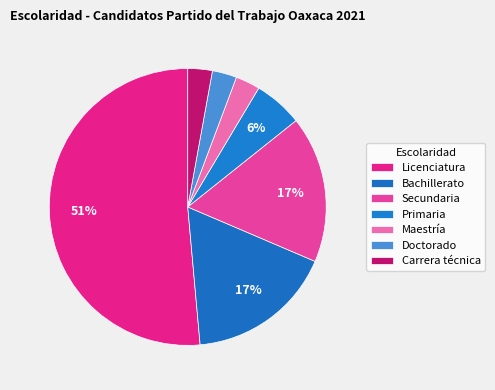

Count the number of slices in the pie.

7